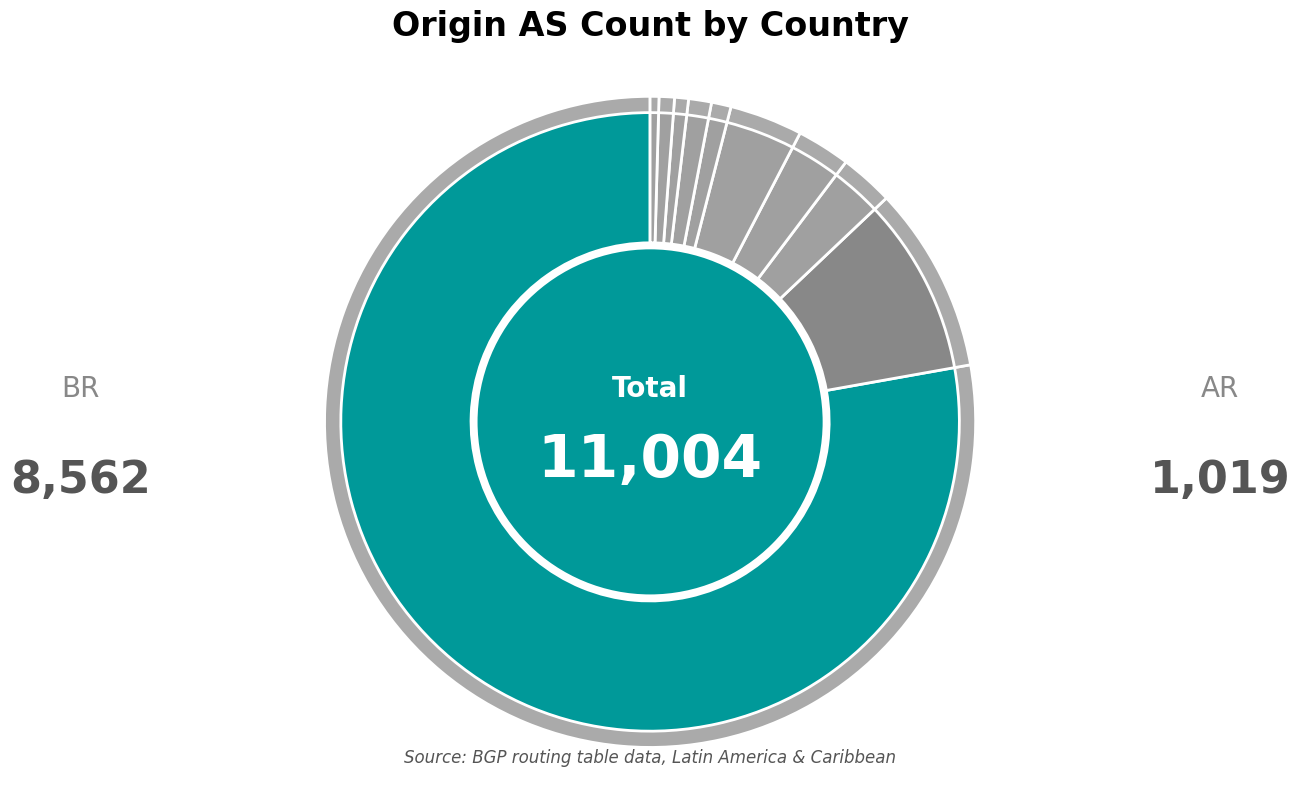

How many slices are in this pie chart?

10